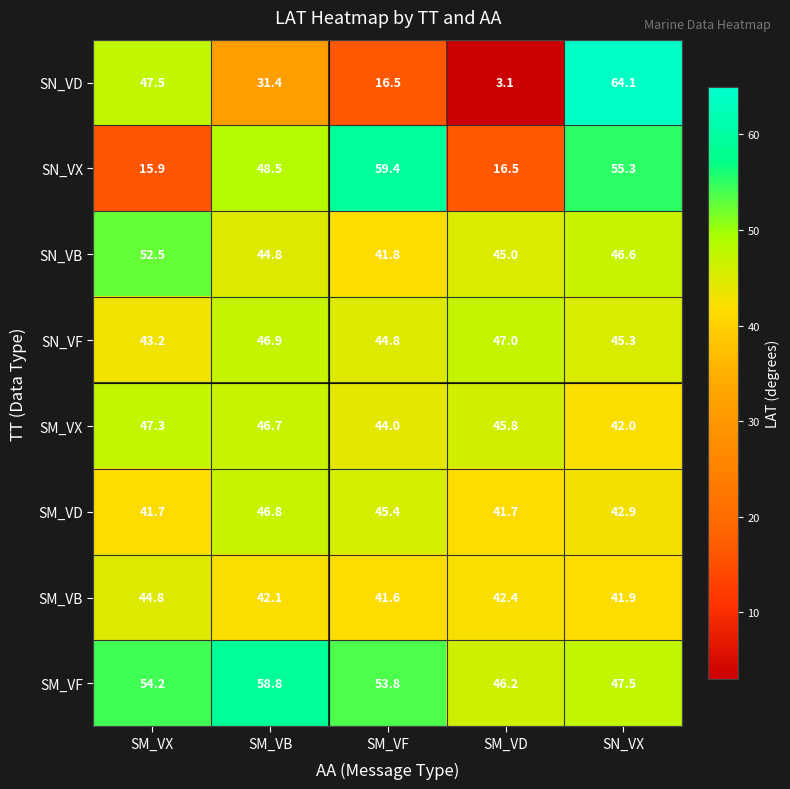

How many values in the SM_VF series are below 53?

2